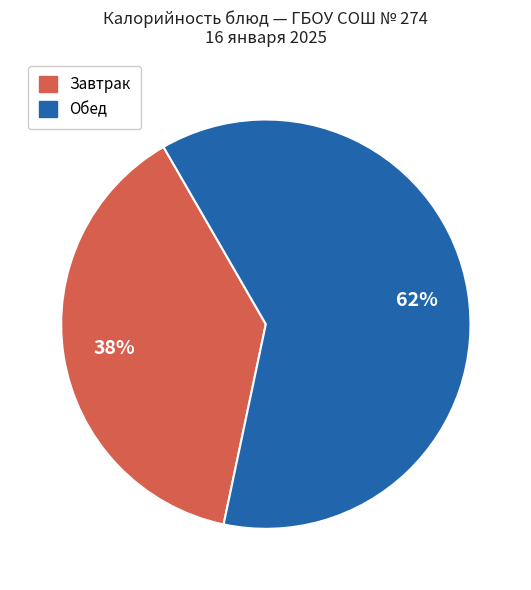

Is there any slice that represents more than half of the pie?

Yes